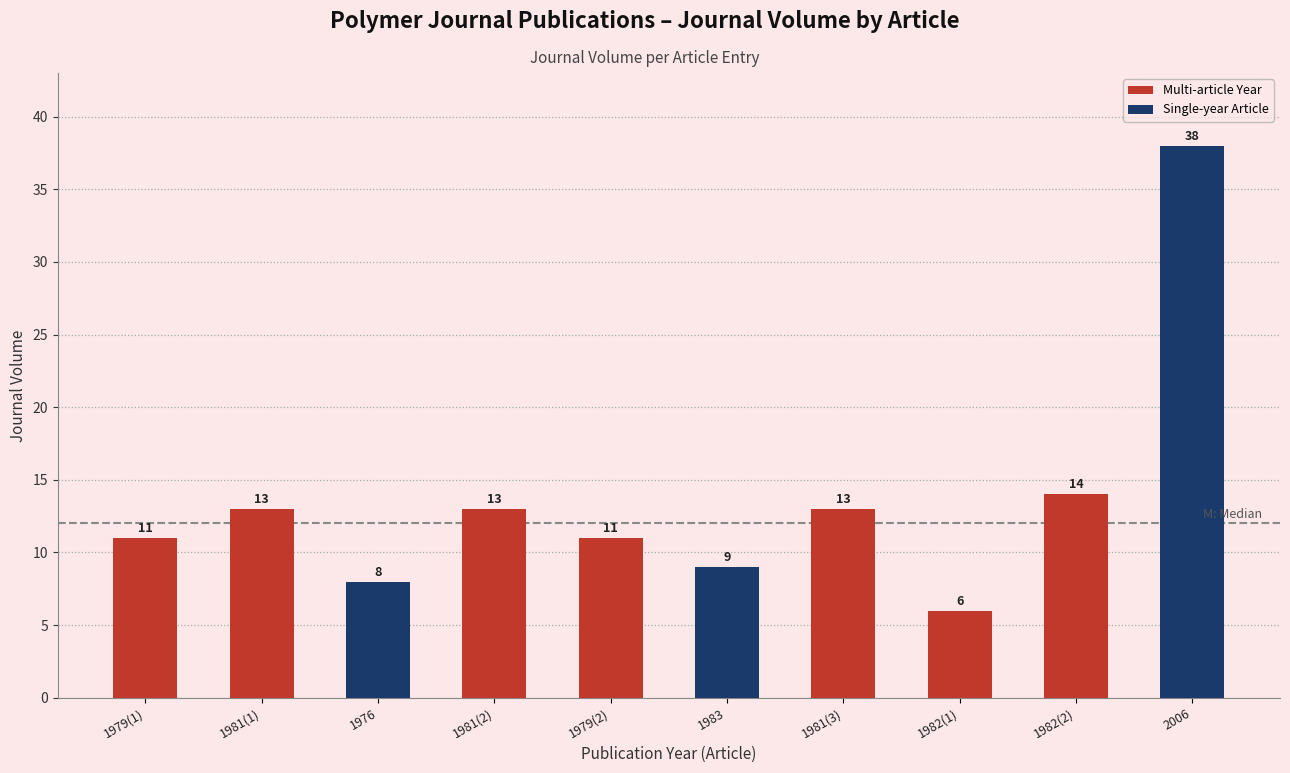

Between 1981(2) and 1982(1), which is larger?

1981(2)